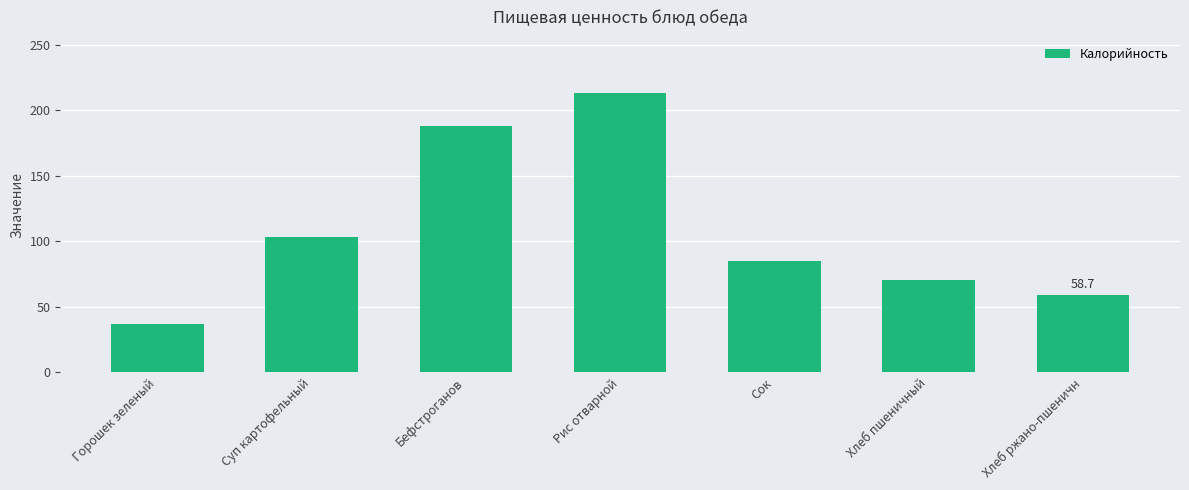

Rank the categories by value from lowest to highest.

Горошек зеленый, Хлеб ржано-пшеничн, Хлеб пшеничный, Сок, Суп картофельный, Бефстроганов, Рис отварной